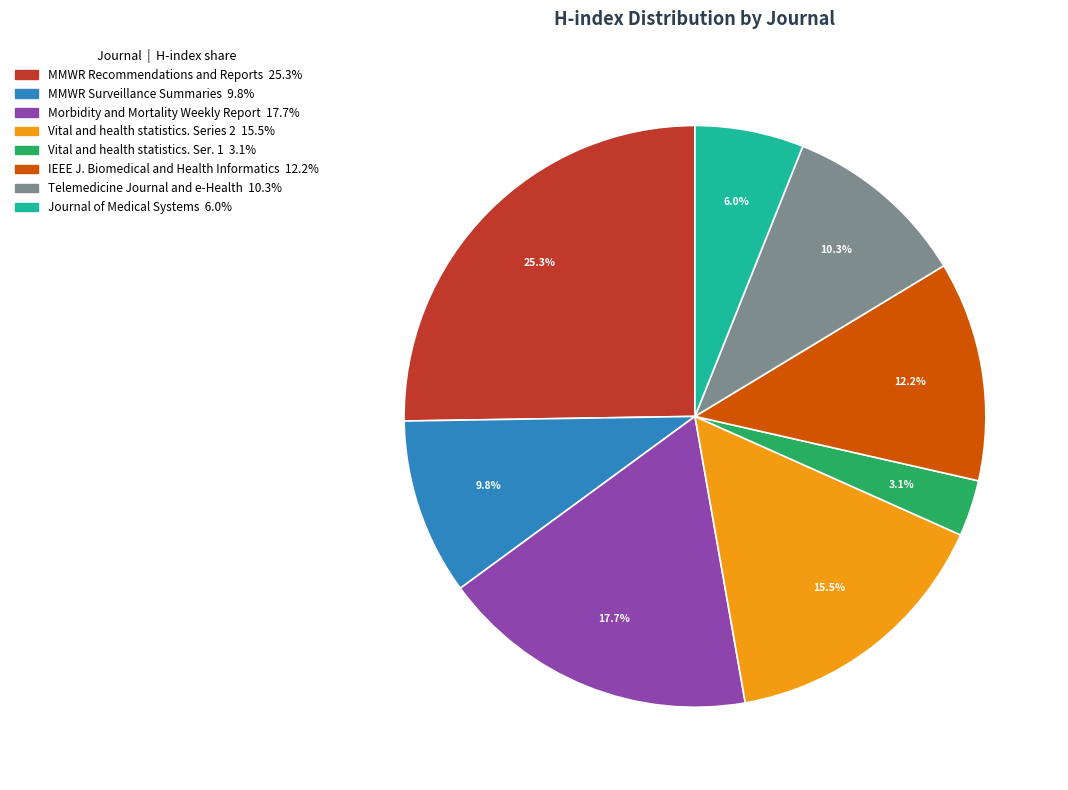

Count the number of slices in the pie.

8